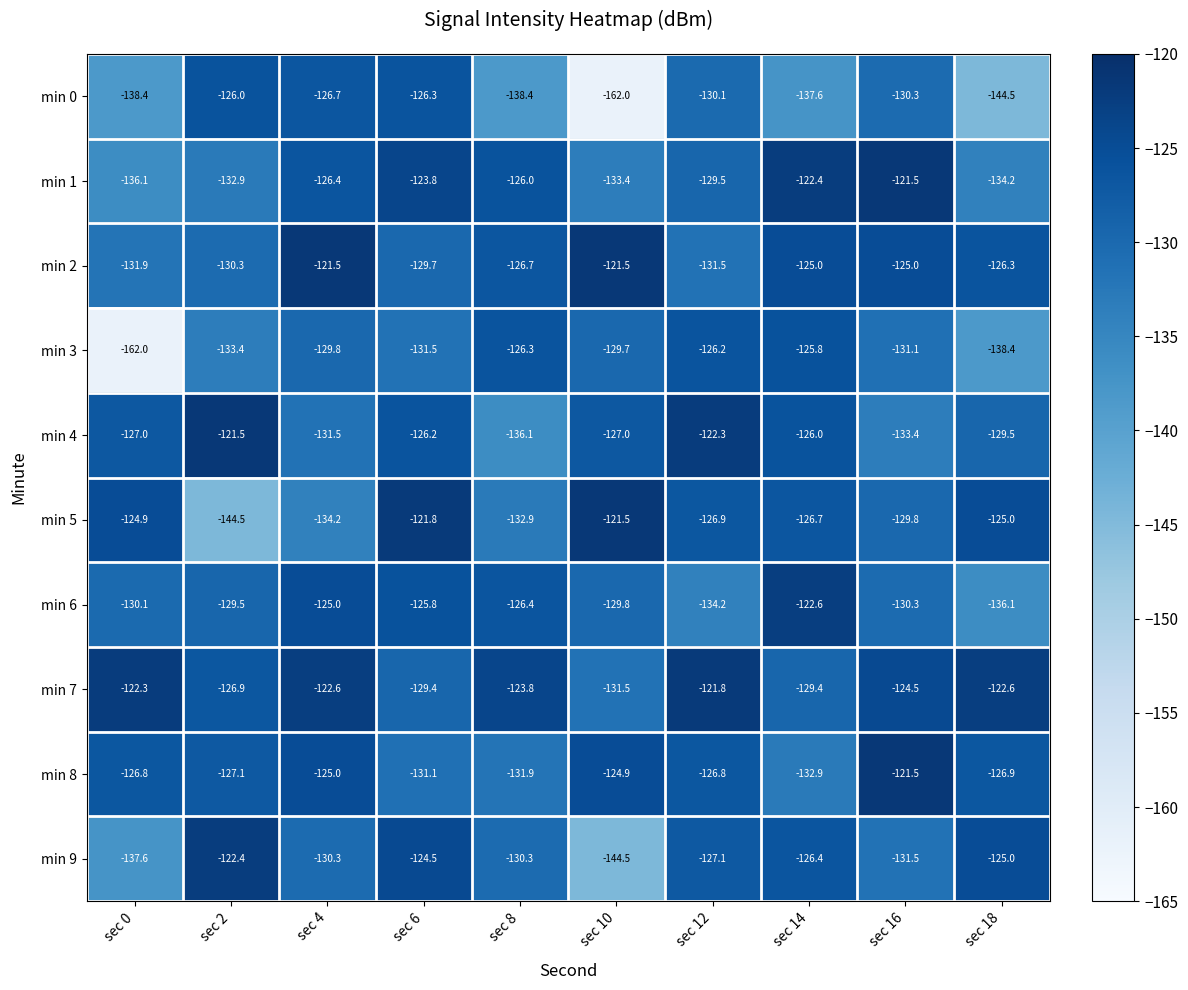

What is the lowest value of the min 3 series?

-162.0